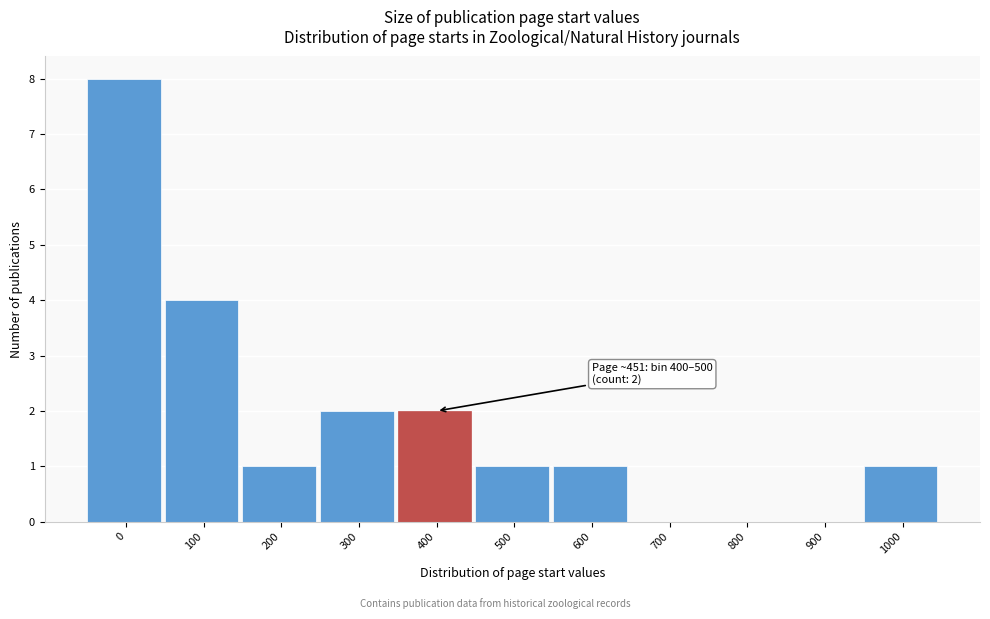

Reading left to right, list all the values displayed in this chart.

0=8	100=4	200=1	300=2	400=2	500=1	600=1	700=0	800=0	900=0	1000=1